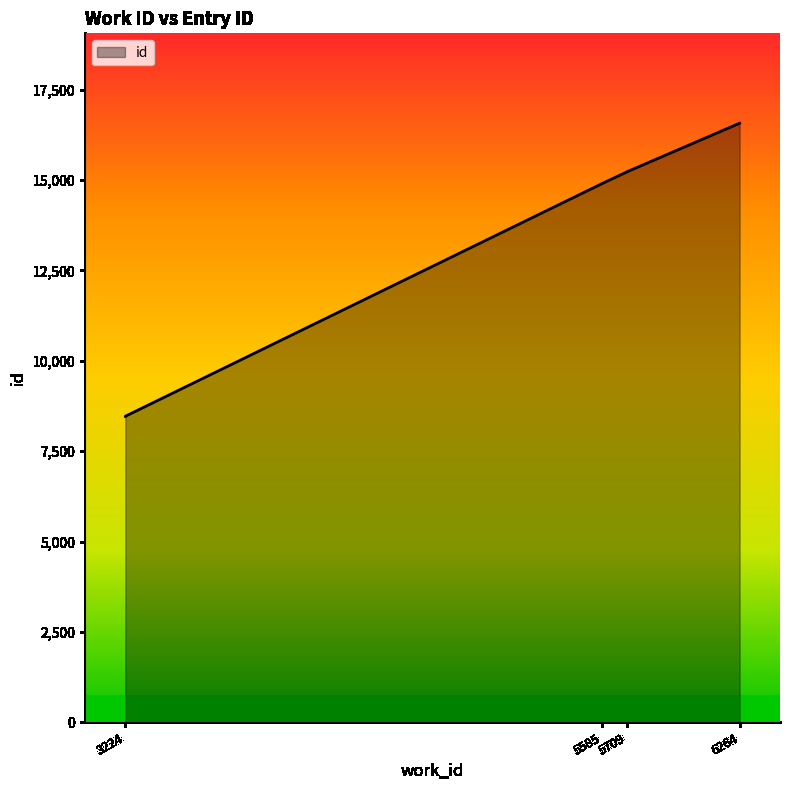

What is the difference between the maximum and minimum values?

8106